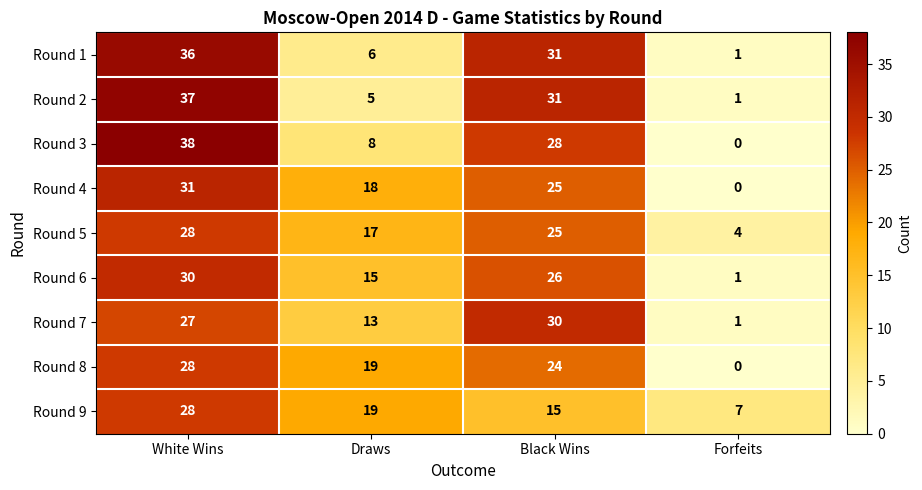

At which label does Round 7 reach its minimum?

Forfeits